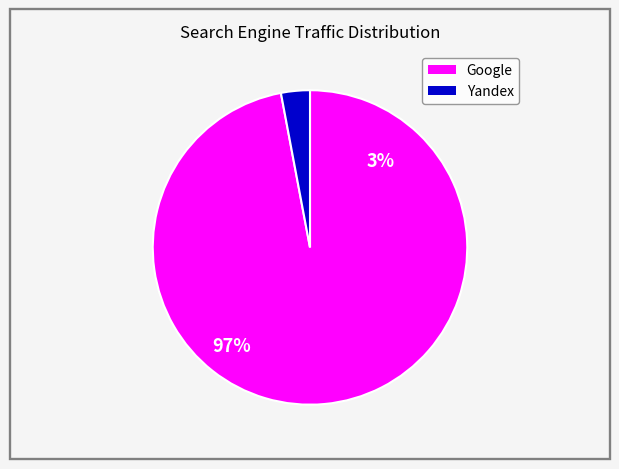

Is there any slice that represents more than half of the pie?

Yes